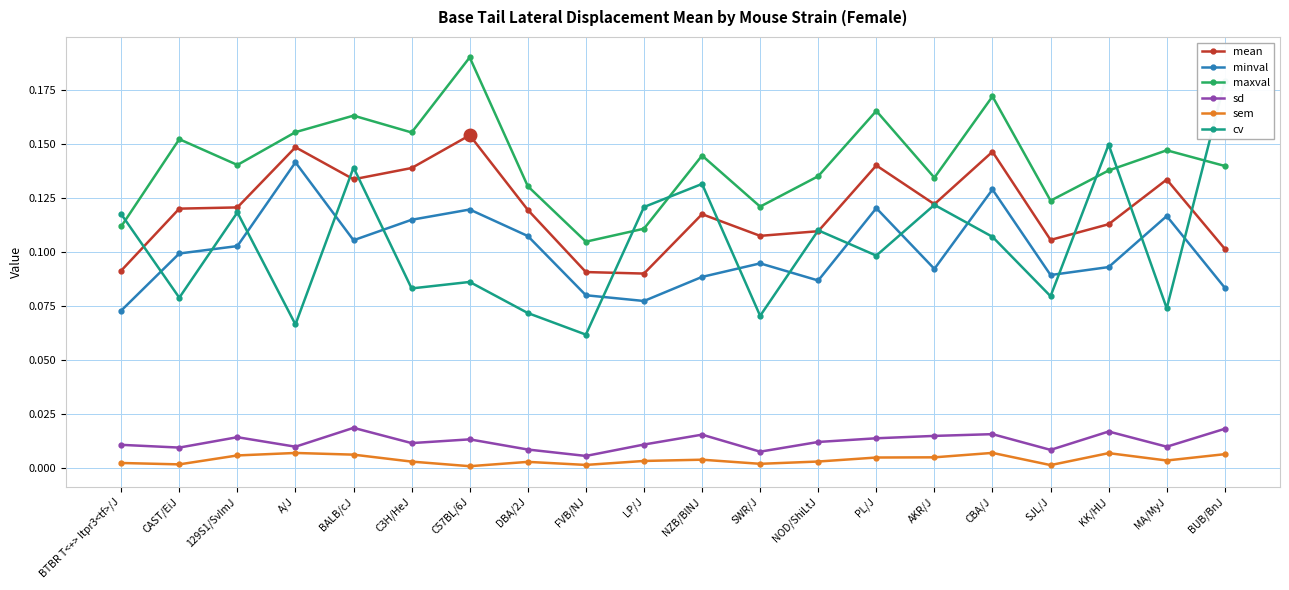

What position from the left is PL/J?

14